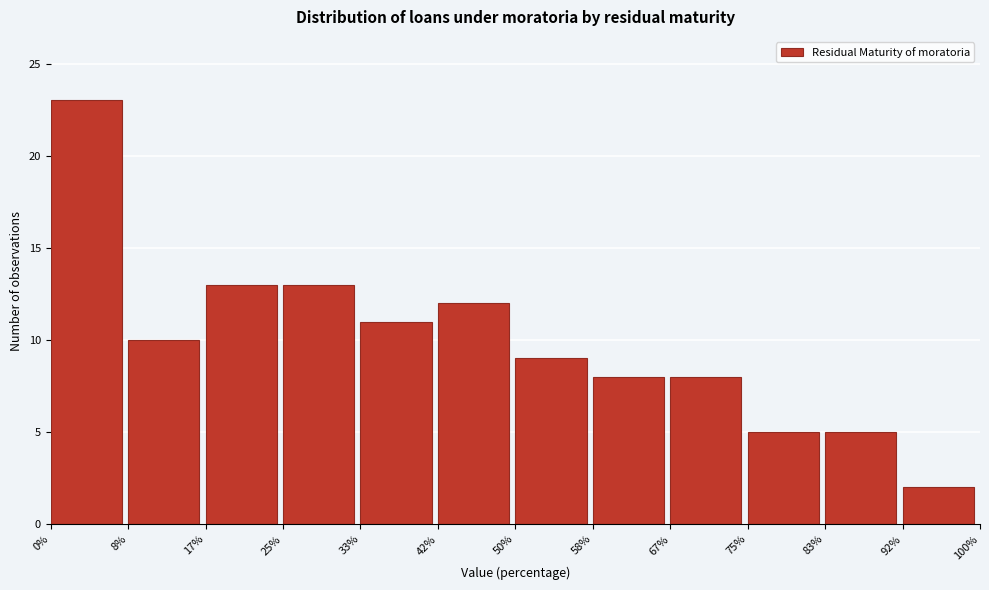

Reading left to right, list all the values displayed in this chart.

0%=23	8%=10	17%=13	25%=13	33%=11	42%=12	50%=9	58%=8	67%=8	75%=5	83%=5	92%=2